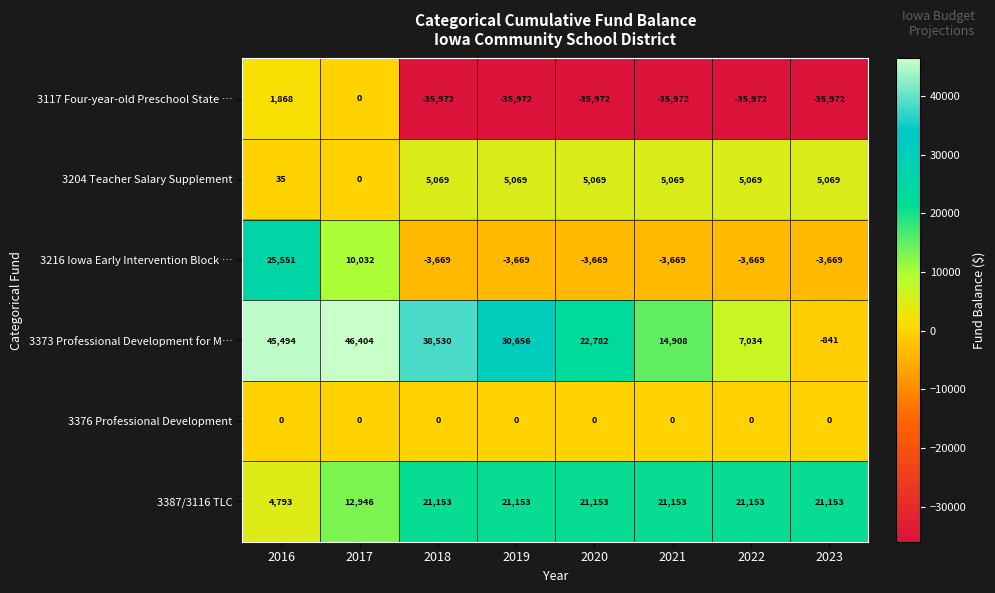

What is the difference between the highest and lowest values at 2017?

46404